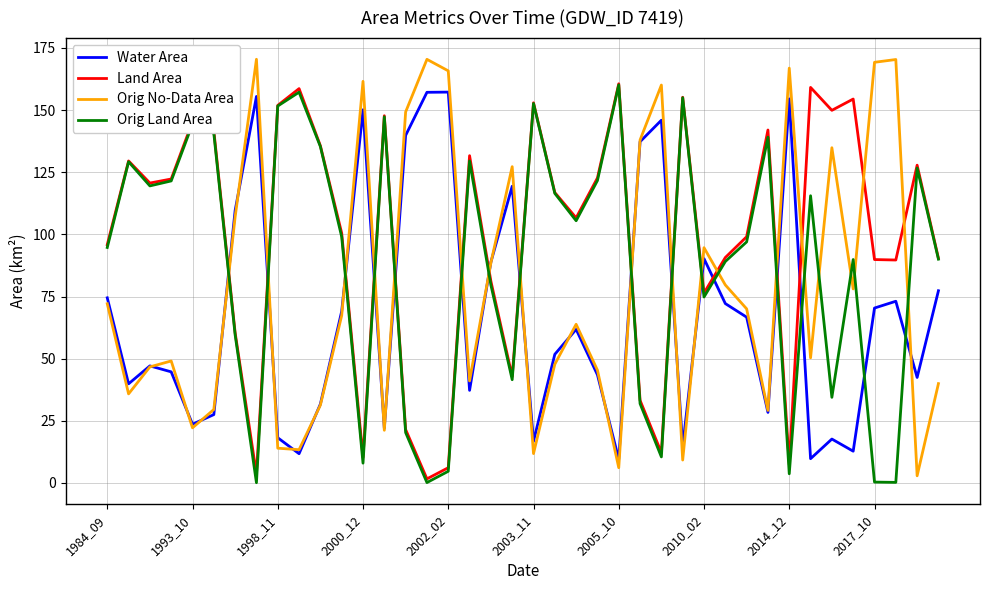

How many lines are shown in the chart?

4